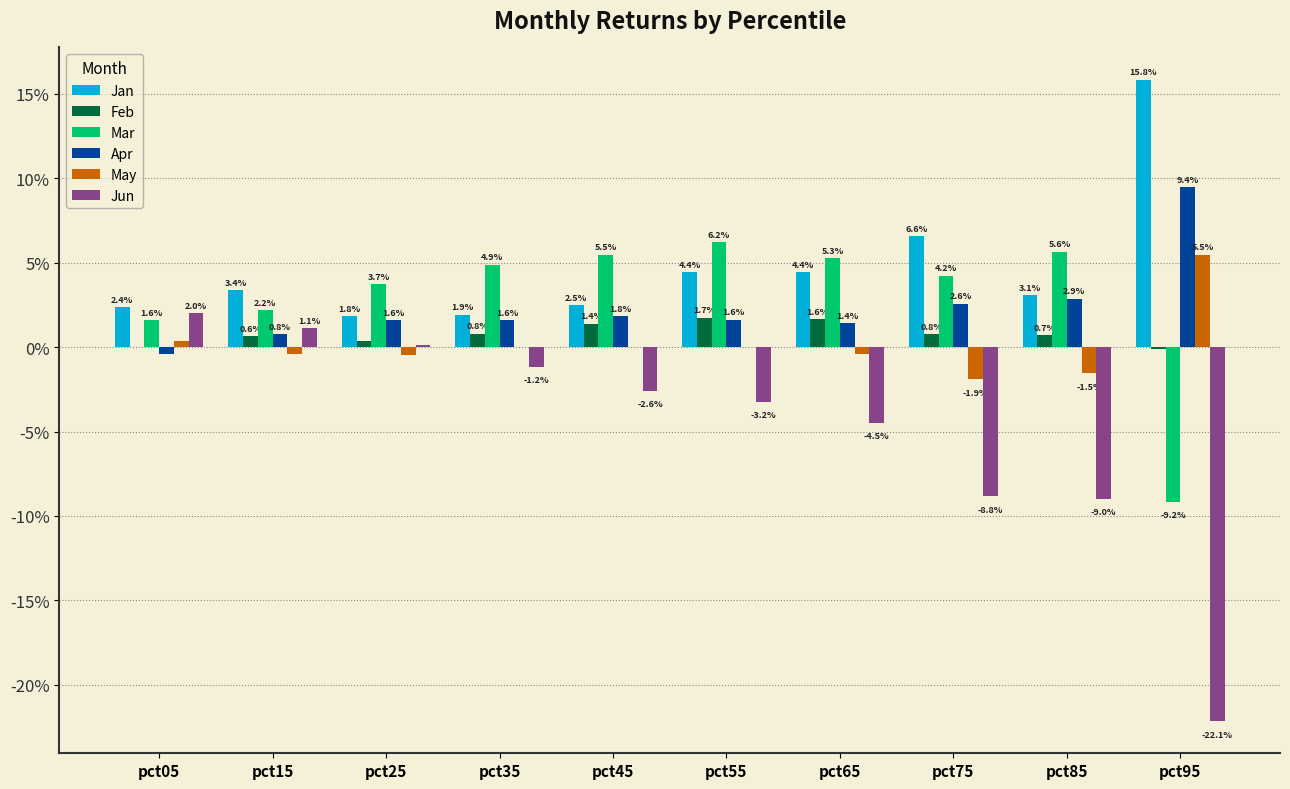

Between pct75 and pct85, which is larger?

pct75